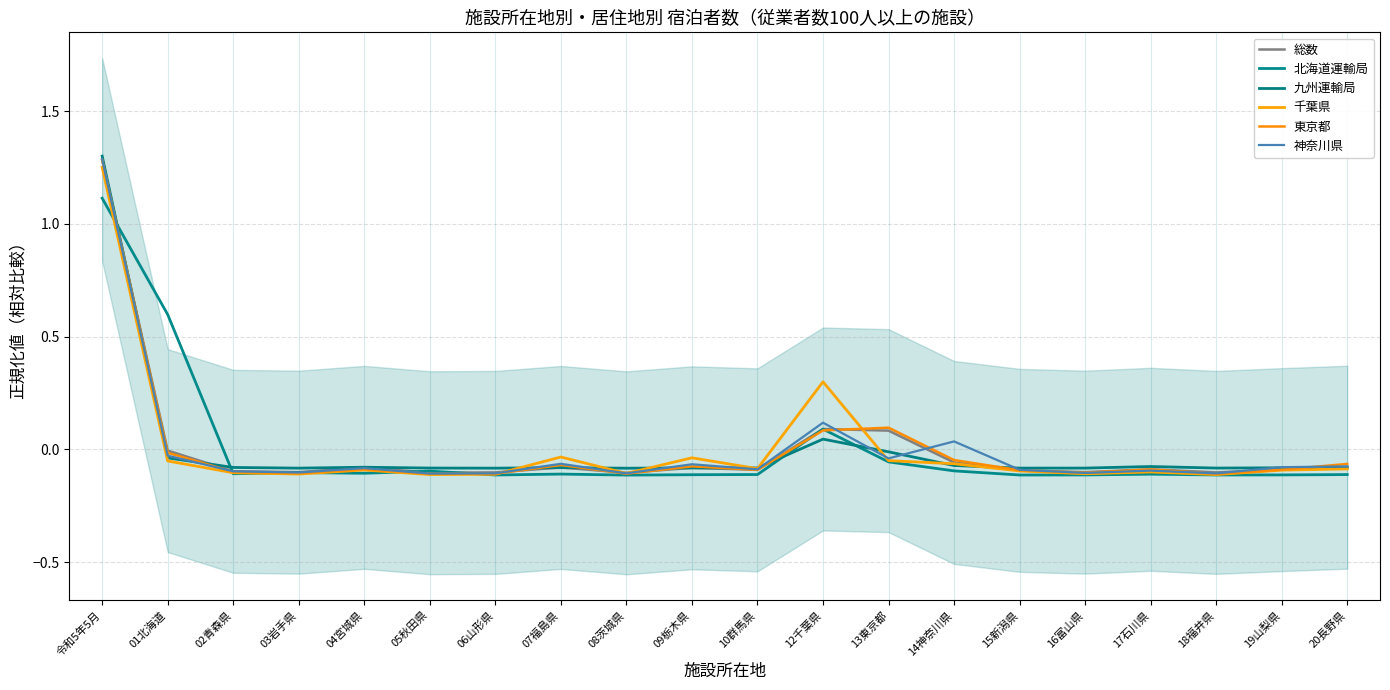

Which category has the lowest value in the 東京都 series?

18福井県